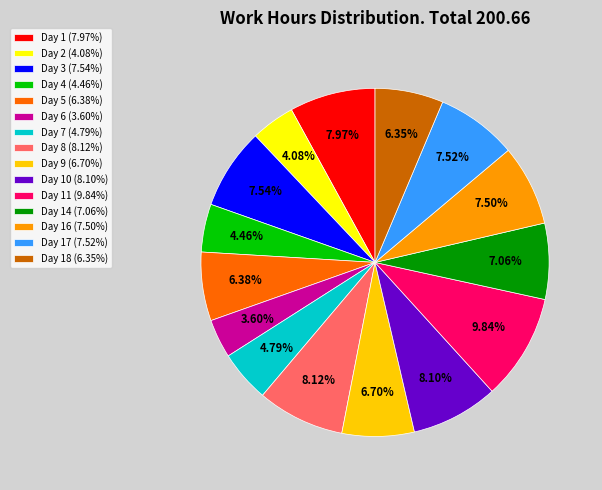

Is Day 5 (6.38%) the majority of the pie?

No